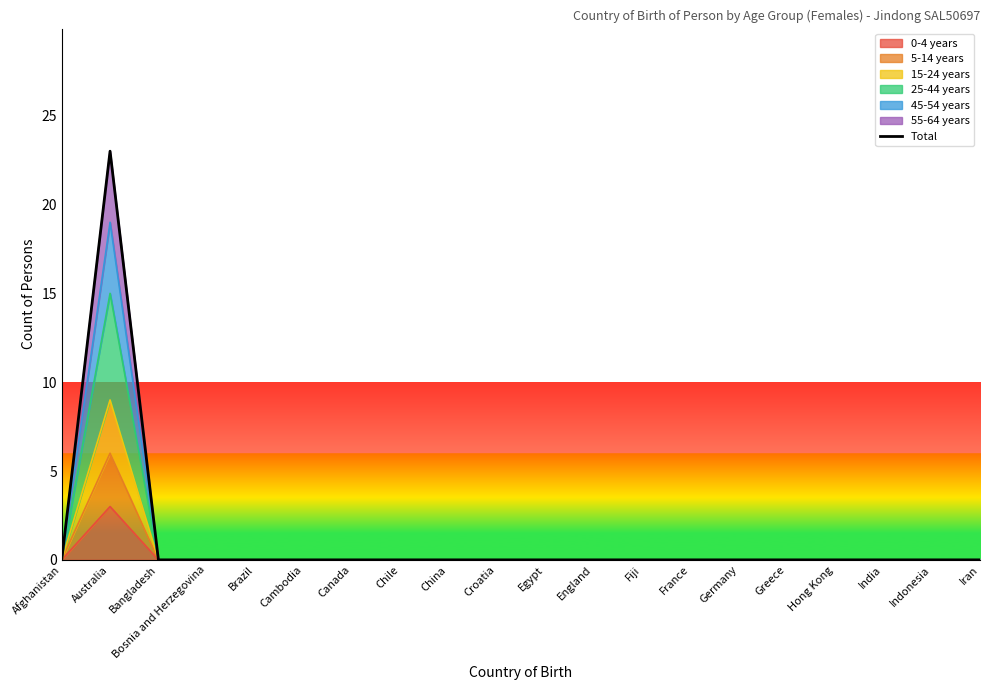

Is it true that the value at France is 9?

False